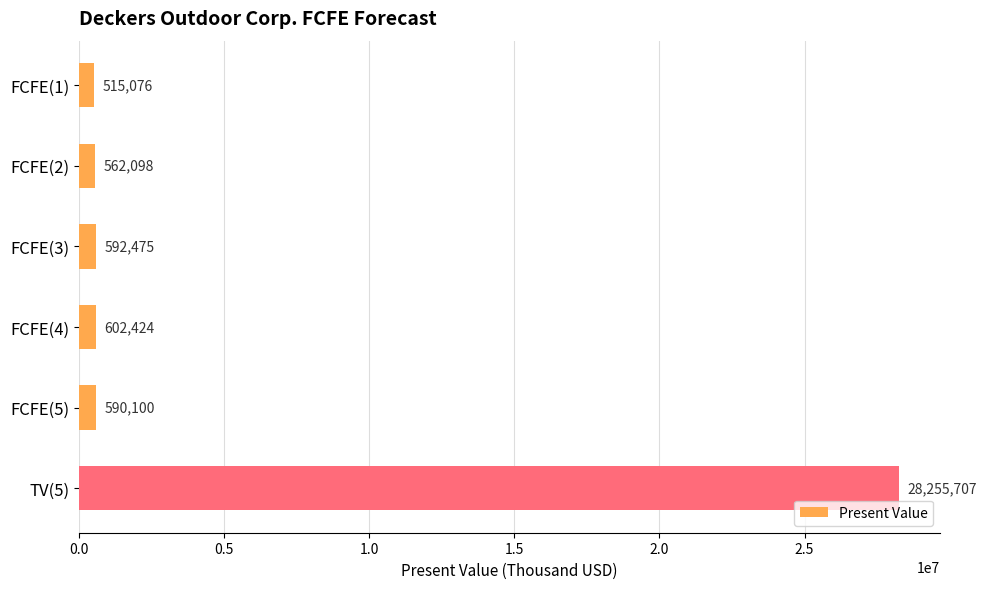

What is the change in value from FCFE(4) to FCFE(5)?

-12324